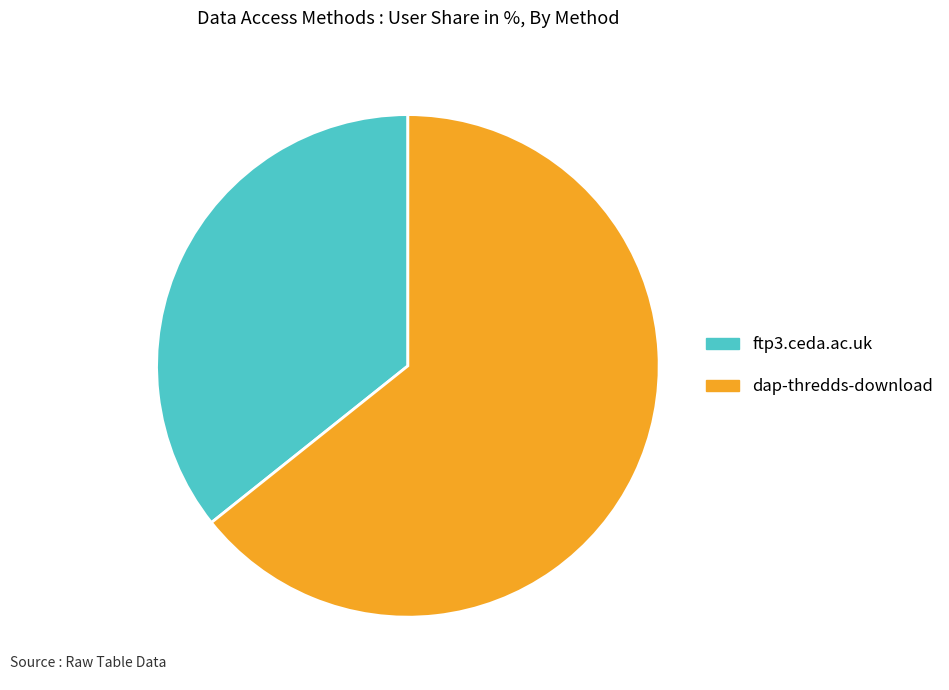

How many segments does this pie chart have?

2